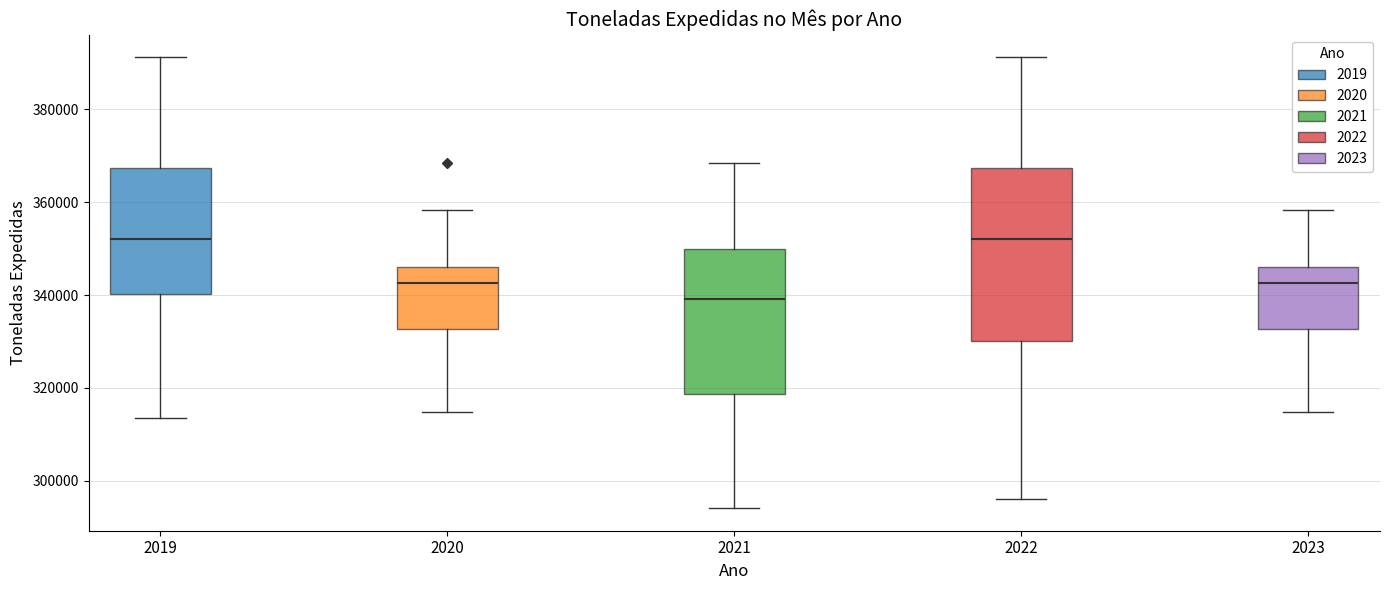

Which box is the tallest, from its lower edge to its upper edge?

2022